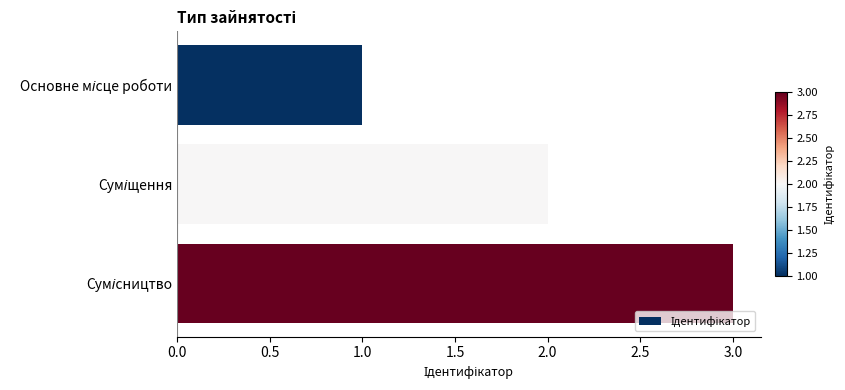

What is the greatest value displayed?

3